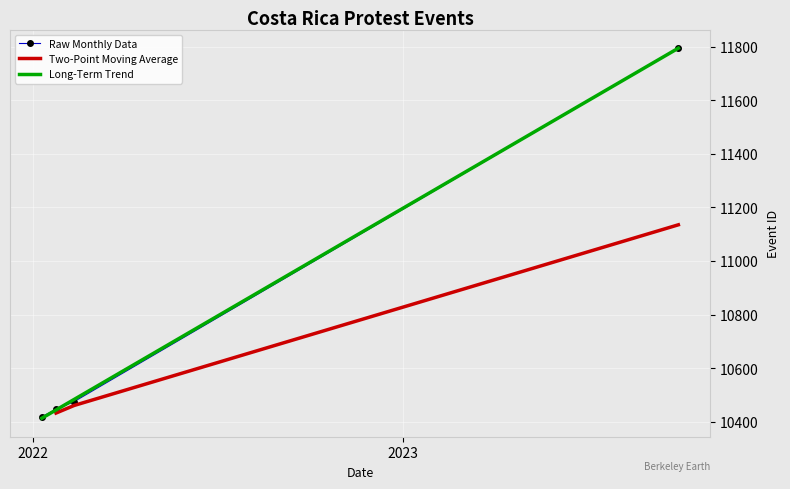

What is the greatest value displayed?

11795